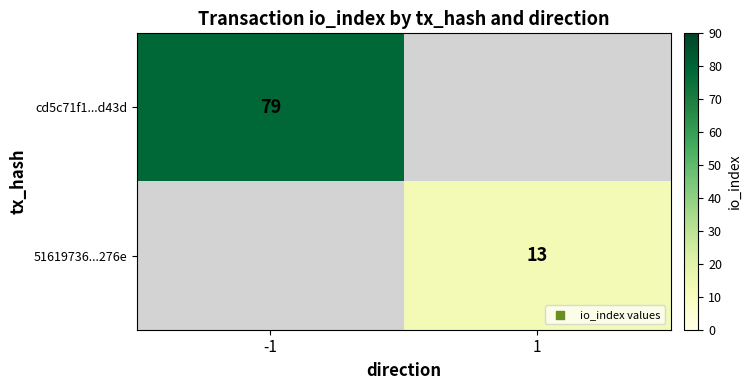

Is the value of 51619736...276e at 1 greater than the value of cd5c71f1...d43d at -1?

No